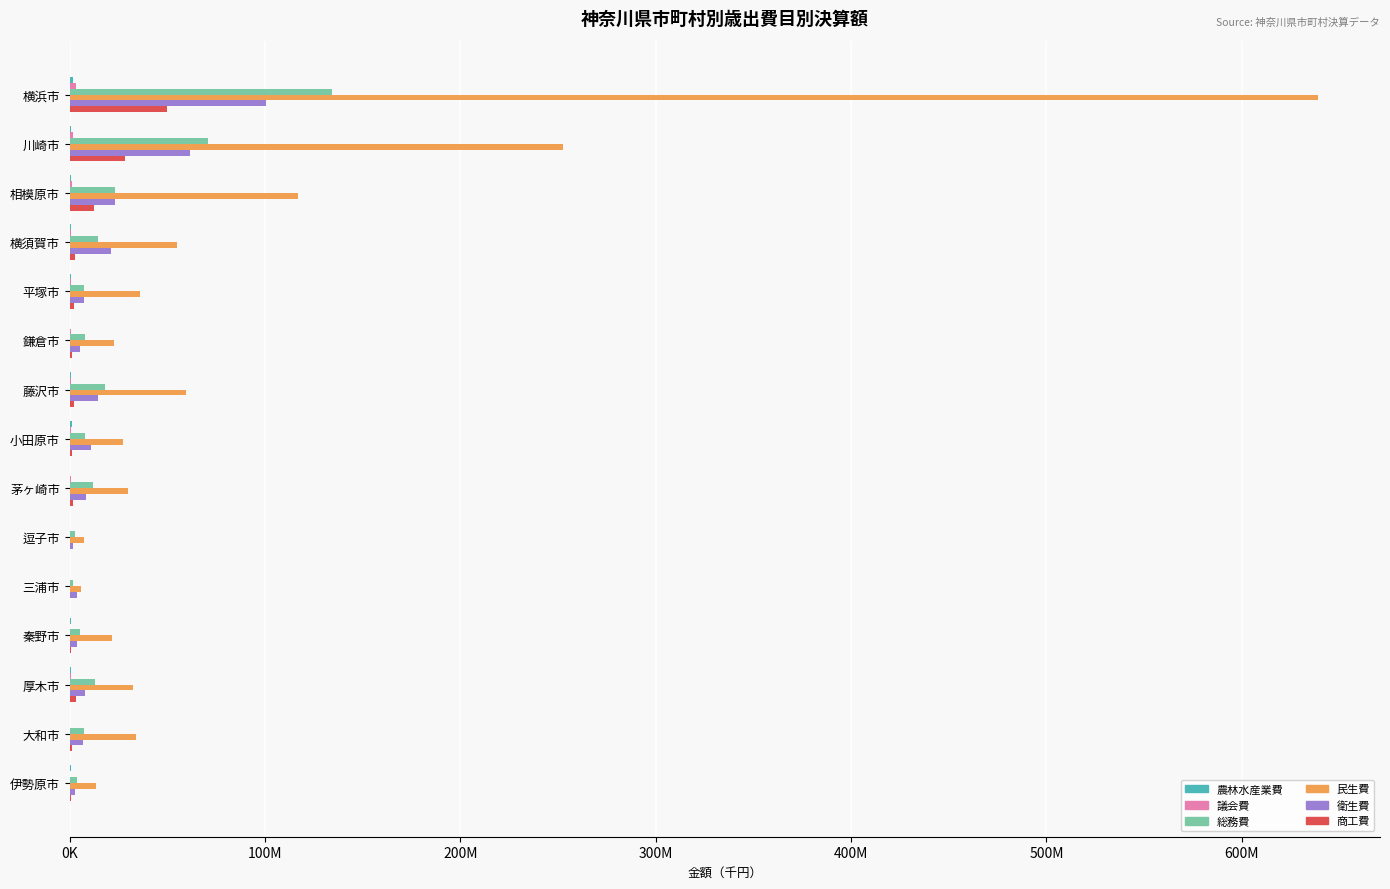

Which series has the largest total across all categories?

民生費